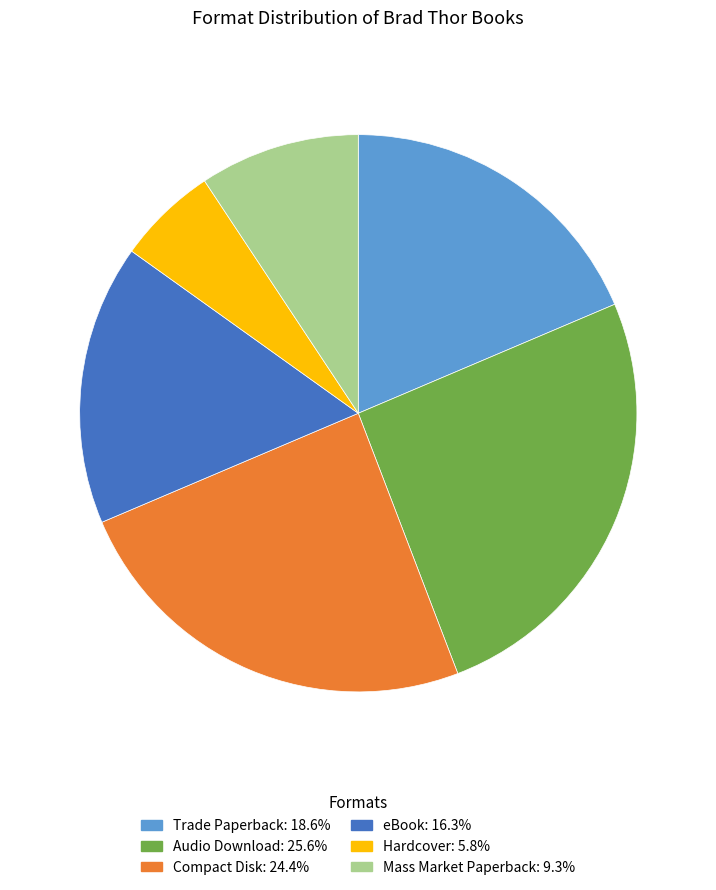

Does any single category account for the majority?

No